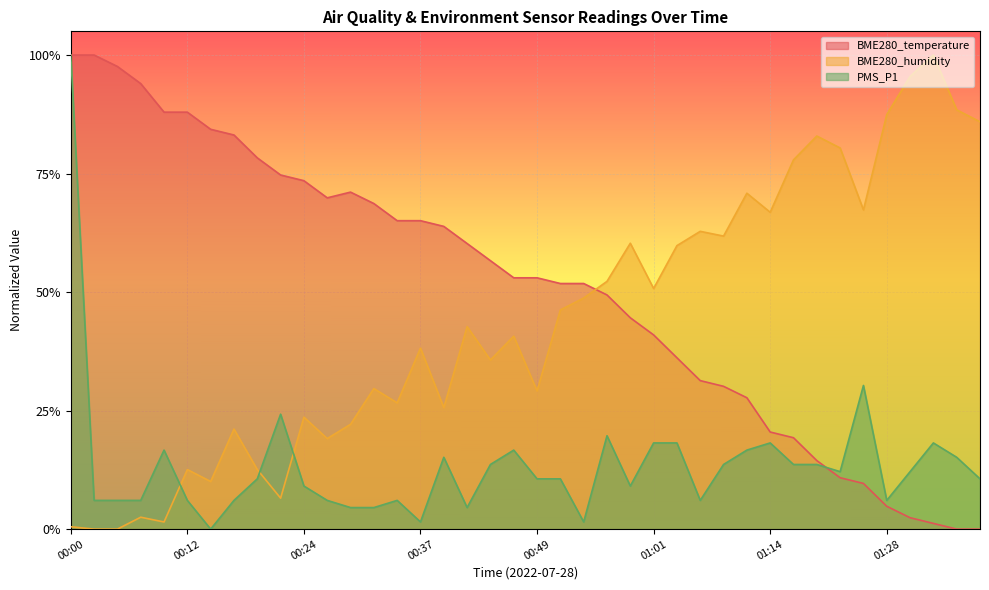

Does the chart display data point markers on the line(s)?

No